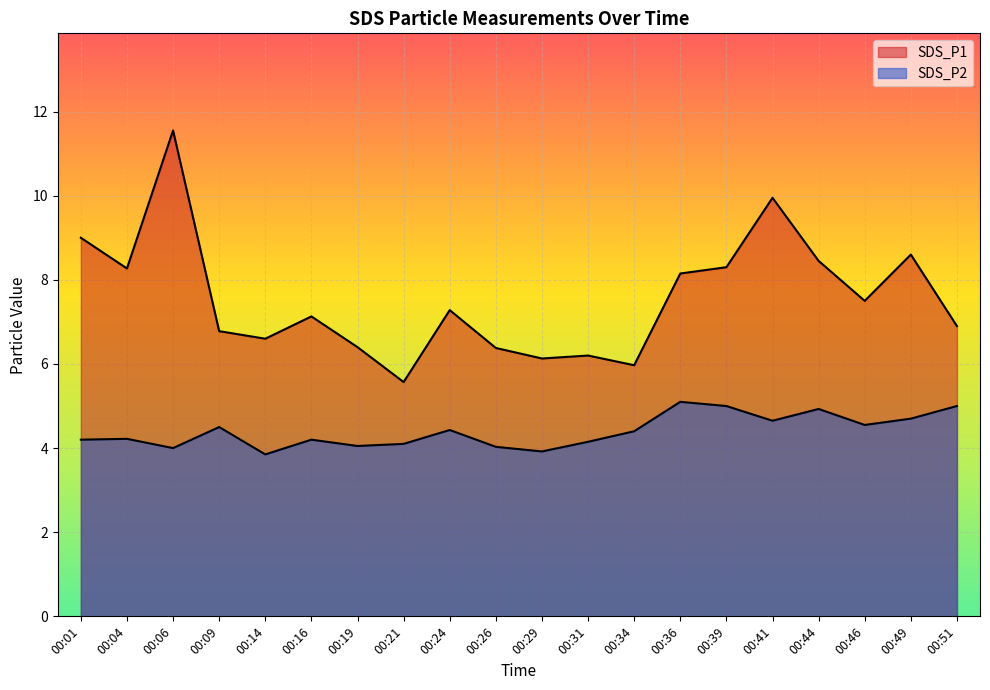

Reading left to right, list all the values displayed in this chart.

SDS_P1: 9.0	8.3	11.6	6.8	6.6	7.1	6.4	5.6	7.3	6.4	6.1	6.2	6.0	8.2	8.3	9.9	8.4	7.5	8.6	6.9
SDS_P2: 4.2	4.2	4.0	4.5	3.9	4.2	4.0	4.1	4.4	4.0	3.9	4.2	4.4	5.1	5.0	4.7	4.9	4.5	4.7	5.0